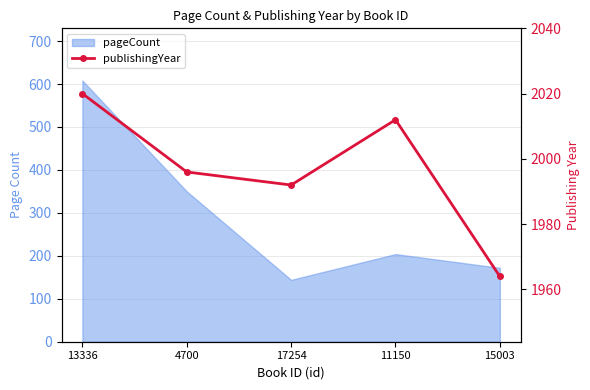

How many categories are shown in the chart?

5